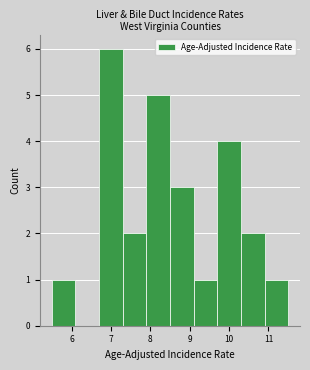

Over which range of the x-axis is the bar tallest?

6.7 to 7.3